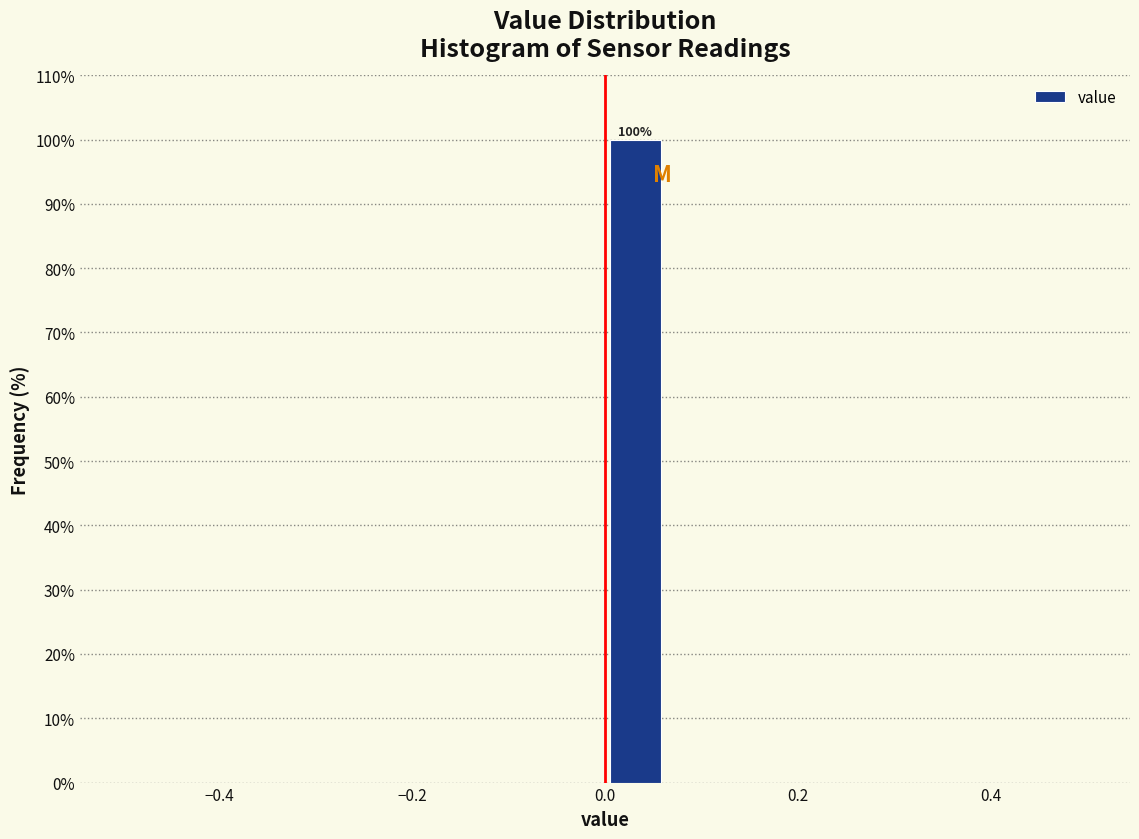

Around what value on the x-axis is the tallest bar? Give the approximate position of its centre, as read against the axis.

0.04